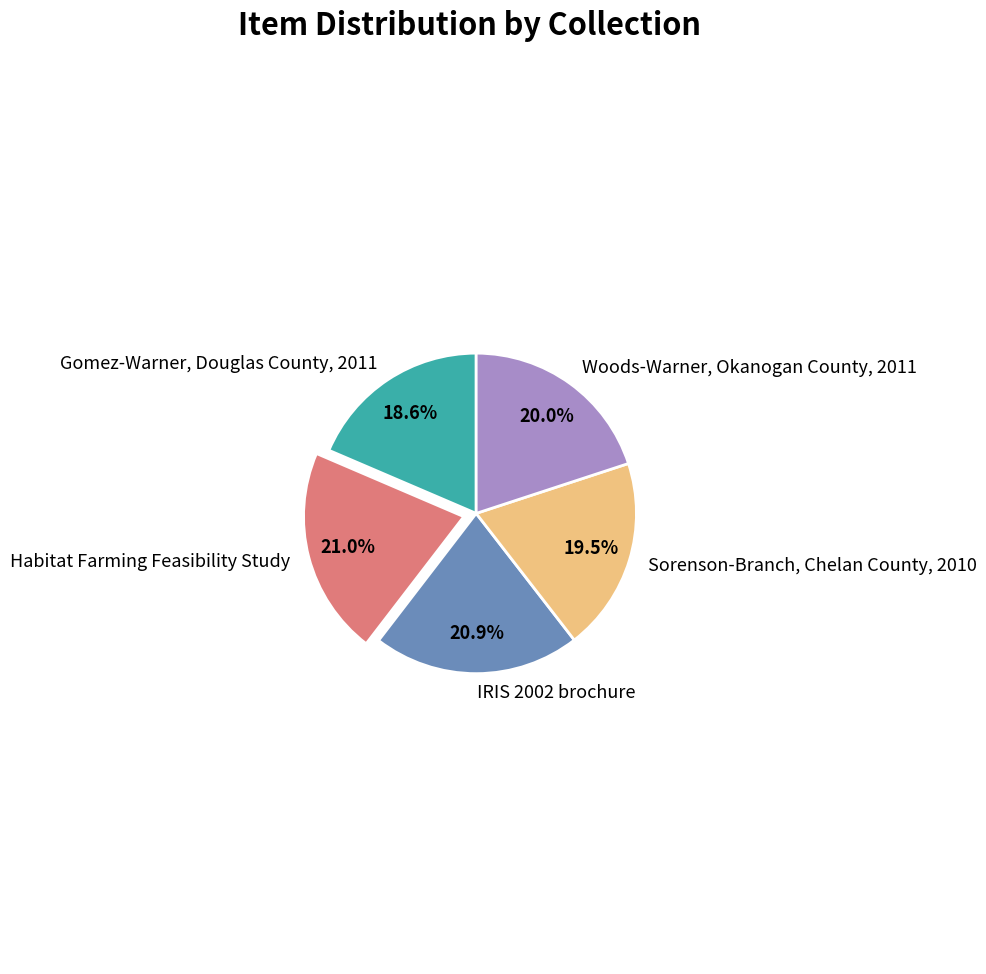

Does any single category account for the majority?

No